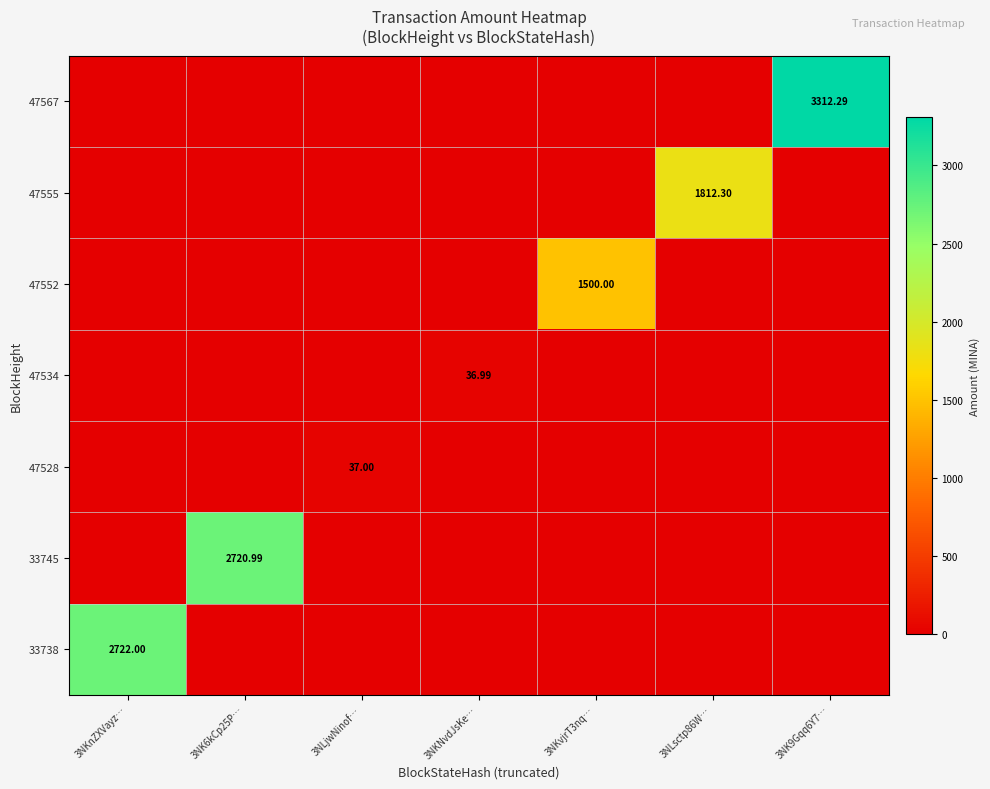

List the labels in order of 47534 value, largest first.

3NKNvdJsKe…, 3NKnZXVayz…, 3NK6kCp25P…, 3NLjwNinof…, 3NKvjrT3nq…, 3NLsctp86W…, 3NK9Gqq6Y7…